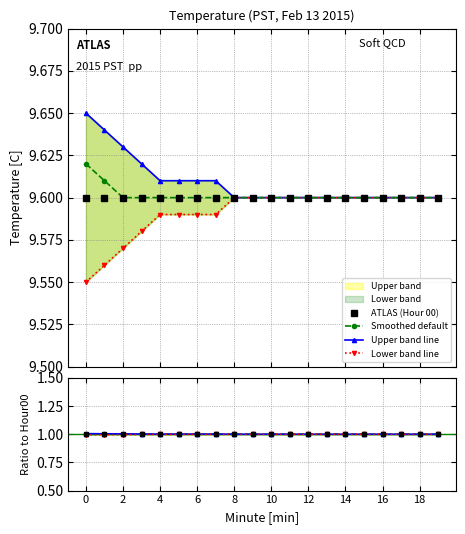

Is it true that Upper band line equals 1.0 at 18?

True